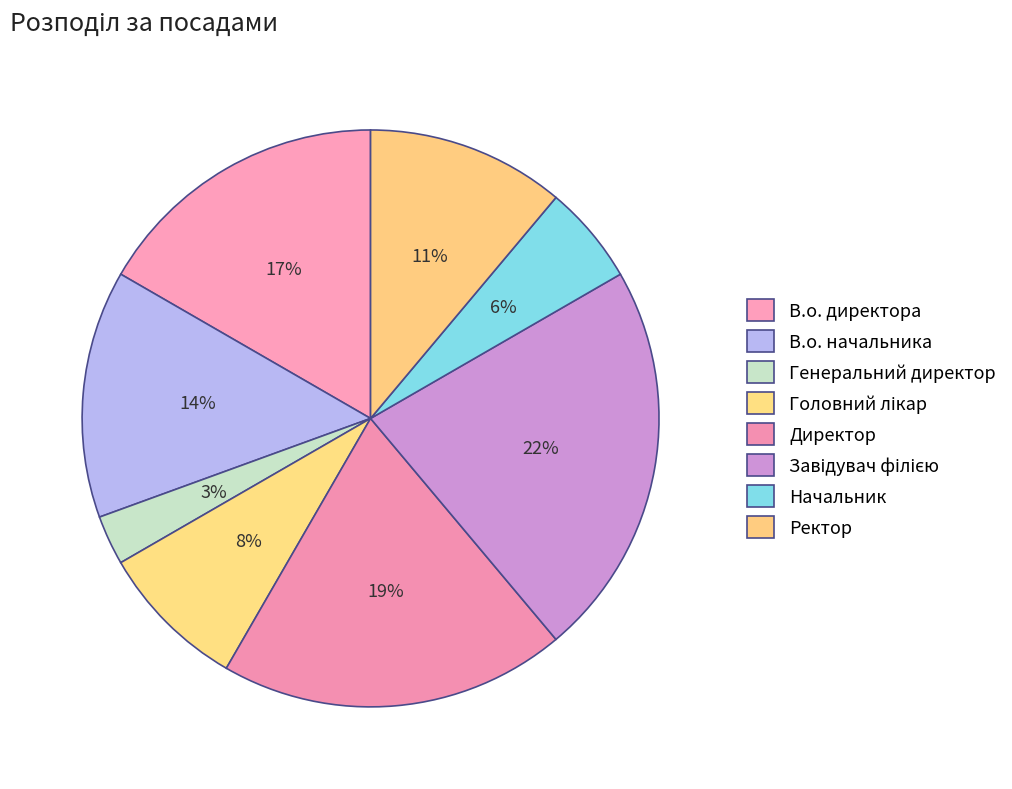

Is it true that В.о. начальника is 14% of the pie?

True